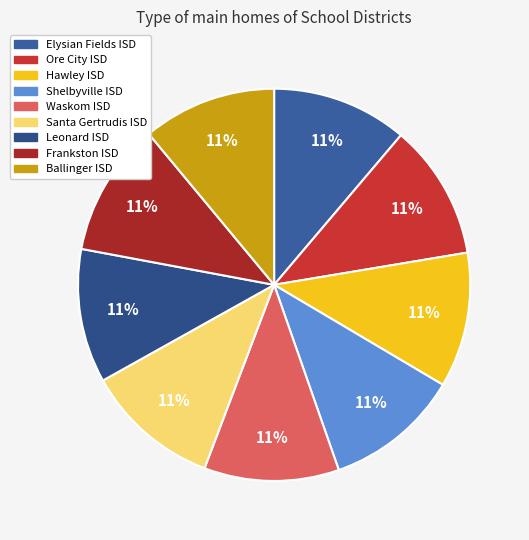

Is the sum of Hawley ISD and Elysian Fields ISD greater than half?

No